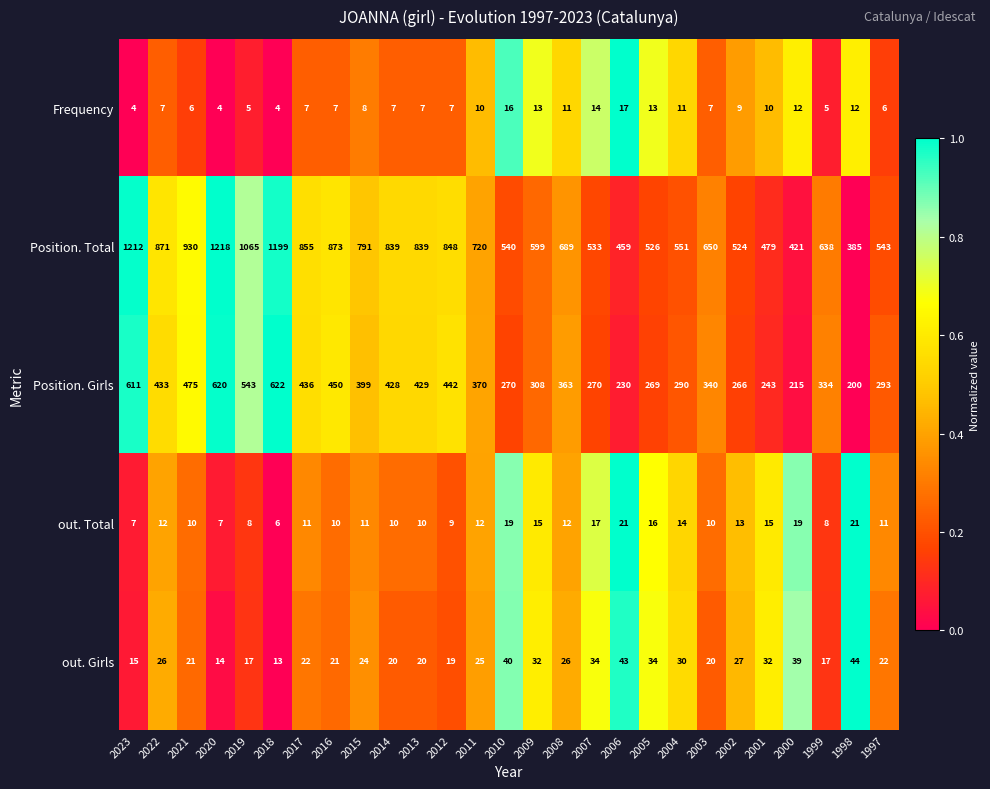

How many data points in Frequency are less than 7?

7